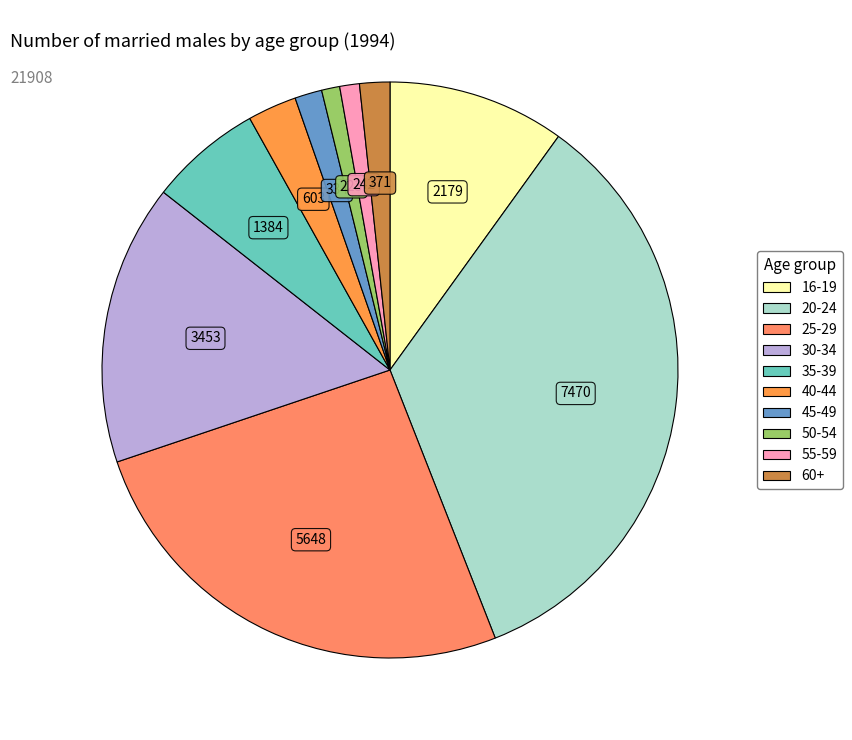

To the nearest percent, what is the average slice percentage?

10%